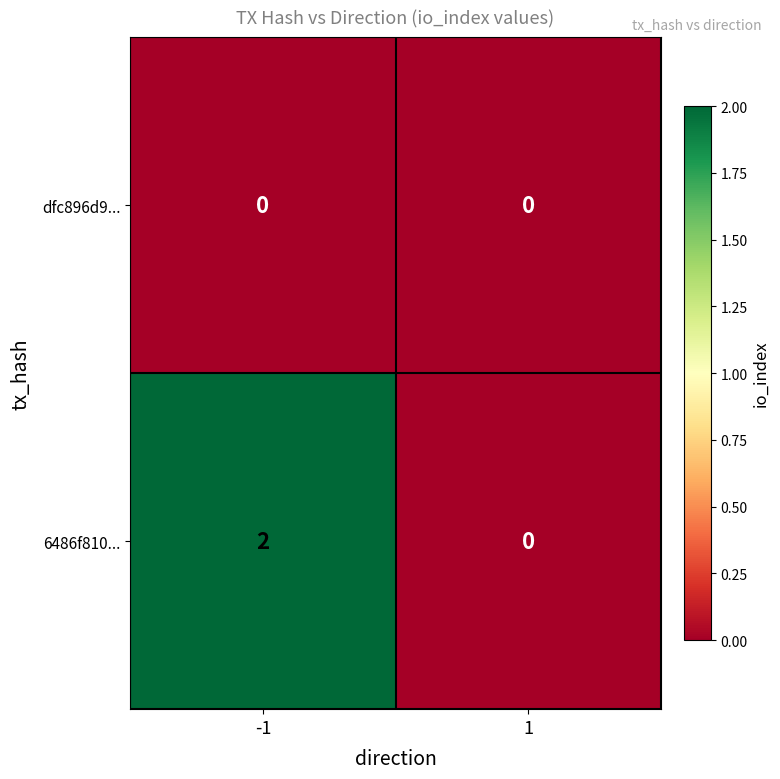

Reading right to left, extract all data points from this chart.

dfc896d9...: 1=0	-1=0
6486f810...: 1=0	-1=2